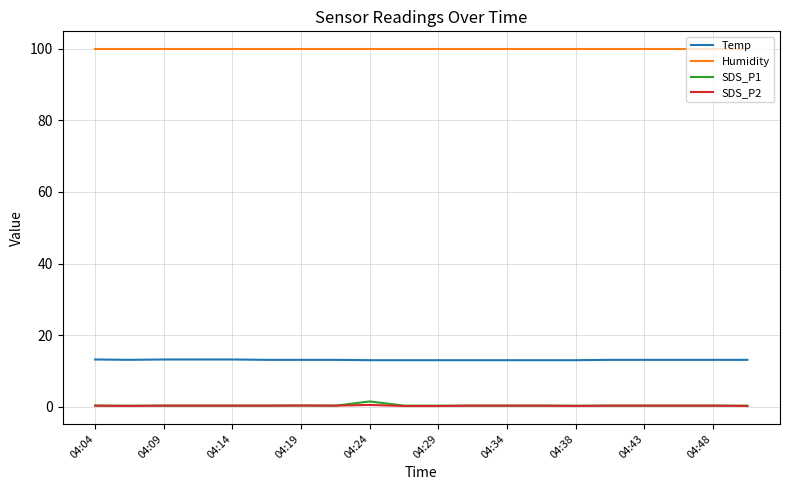

True or false: Humidity and SDS_P2 cross at least once.

False